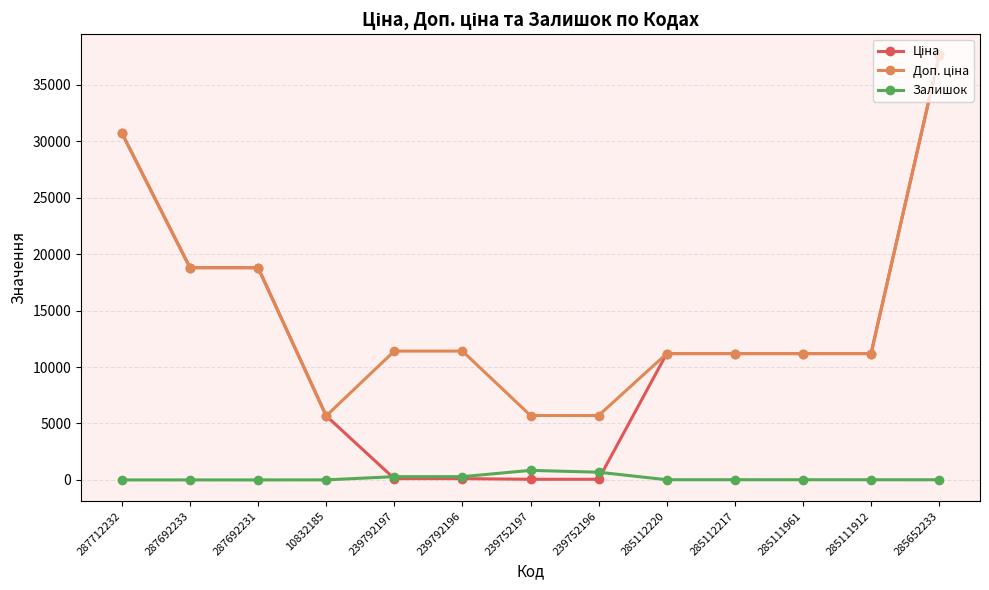

What position from the right is 287692231?

11